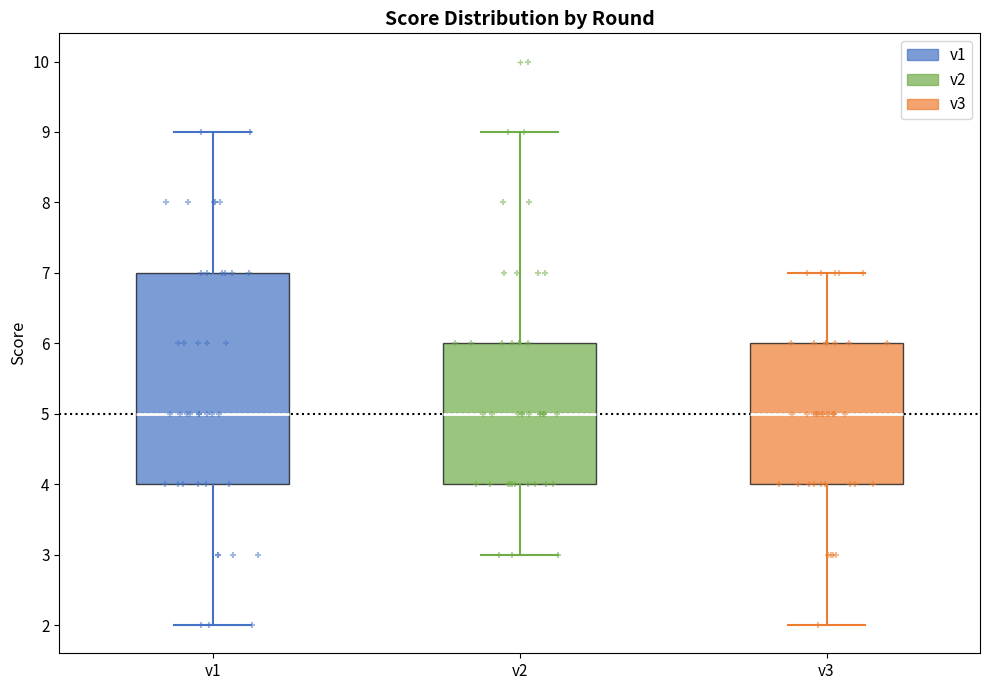

Reading left to right, read every box against the y-axis: the position of its median line, the range the box covers, and the ends of its whiskers. The values are not printed on the chart, so give them approximately, as read against the axis.

v1: median 5, box 4 to 7, whiskers 2 to 9
v2: median 5, box 4 to 6, whiskers 3 to 9
v3: median 5, box 4 to 6, whiskers 2 to 7